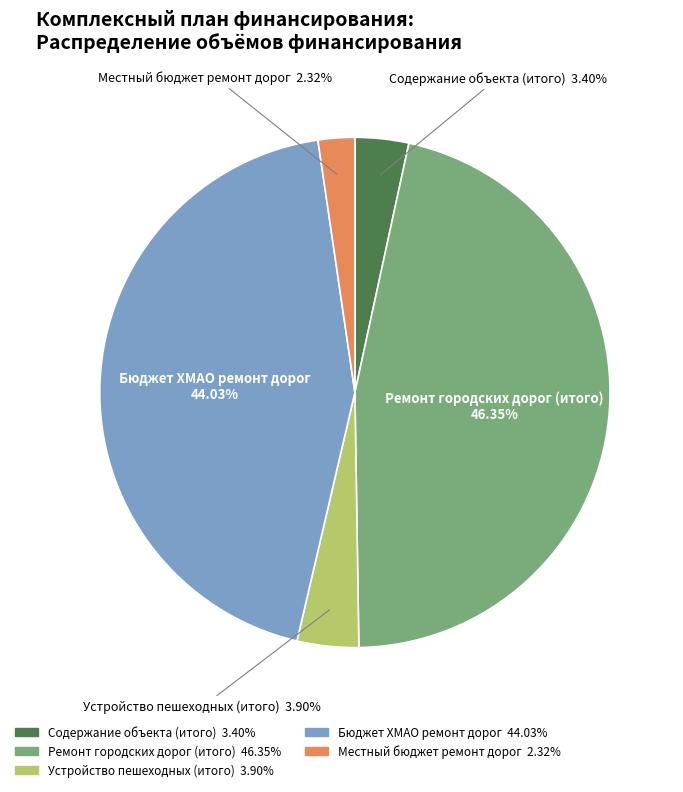

How many slices are in this pie chart?

5